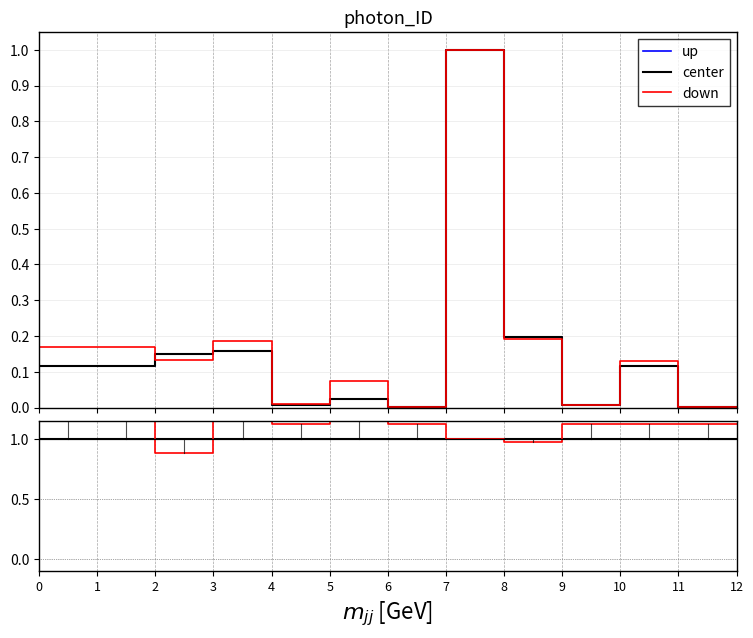

True or false: center and up intersect in this chart.

False